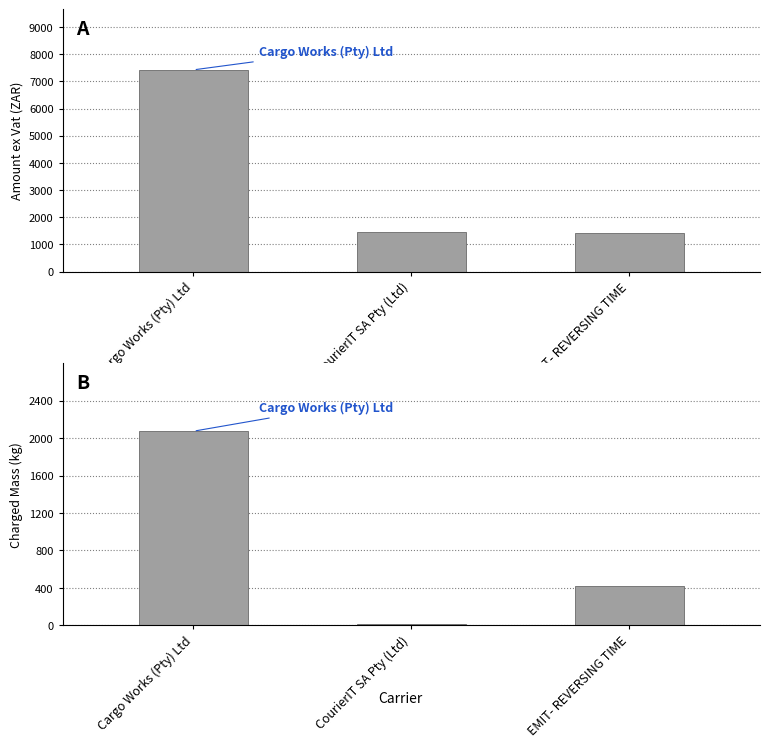

Between Cargo Works (Pty) Ltd and CourierIT SA Pty (Ltd), which is larger?

Cargo Works (Pty) Ltd